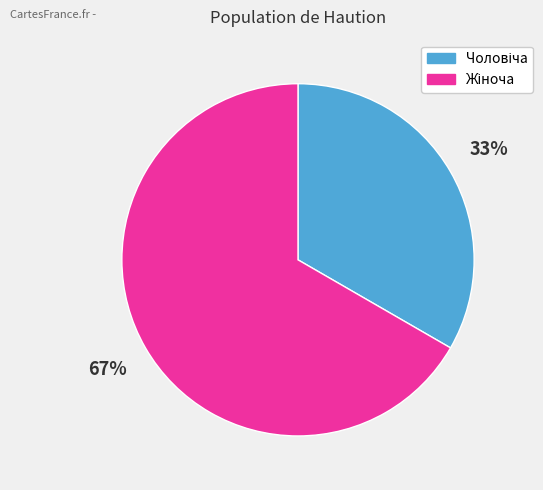

Is there any slice that represents more than half of the pie?

Yes